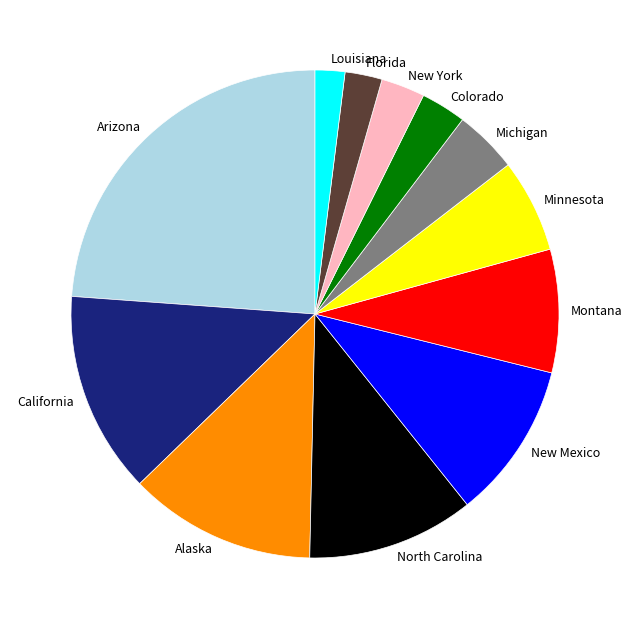

Between Florida and New Mexico, which is larger?

New Mexico